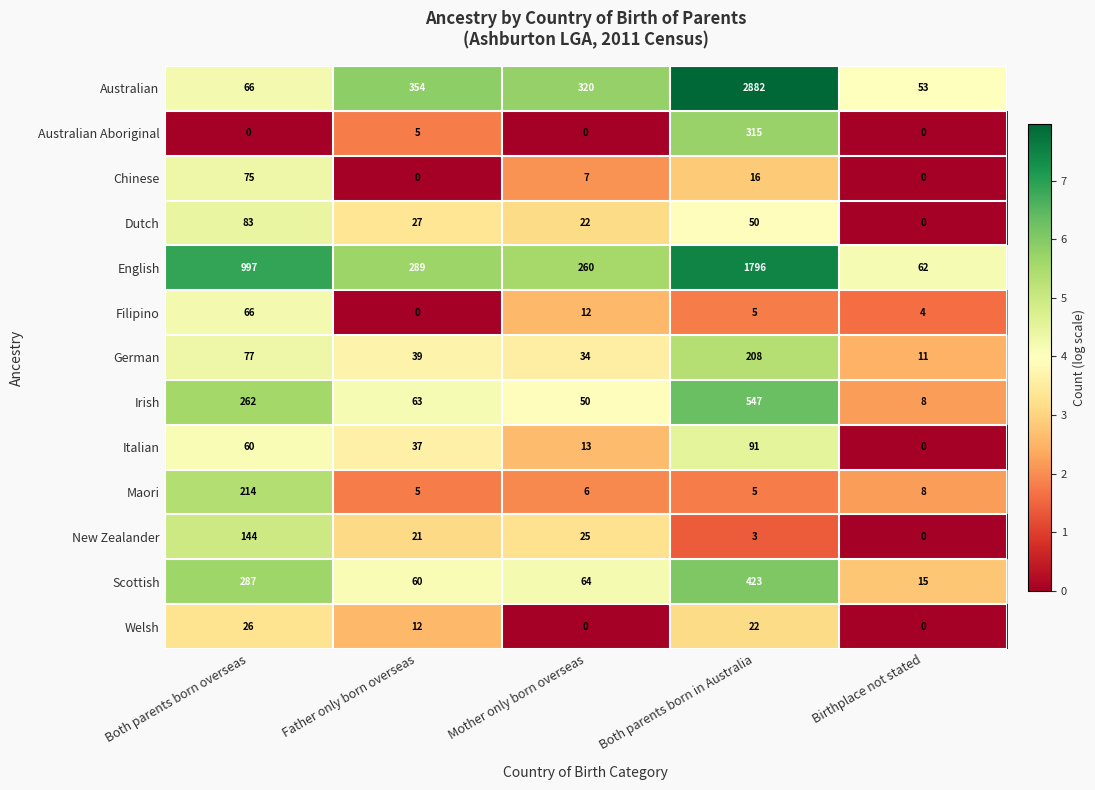

Count the number of data series in this chart.

13